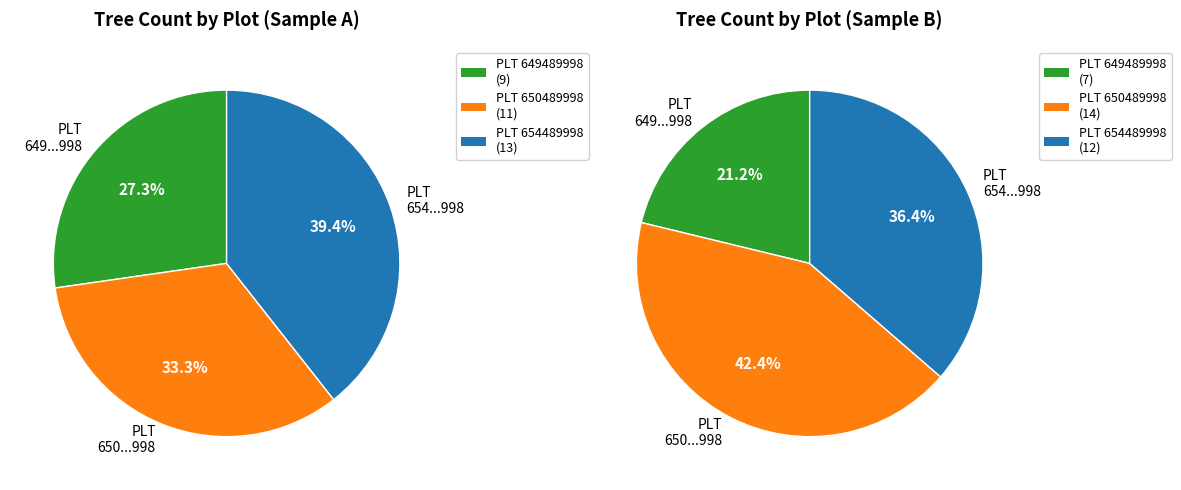

Between 346089654489998 and 346089649489998, which is larger?

346089654489998